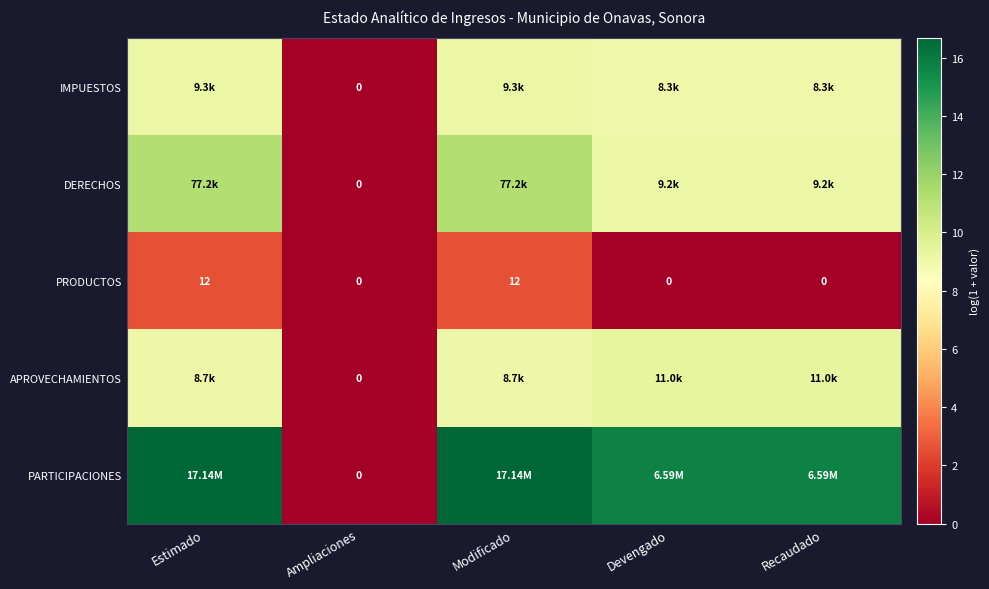

What is the average value of the APROVECHAMIENTOS series?

7.3